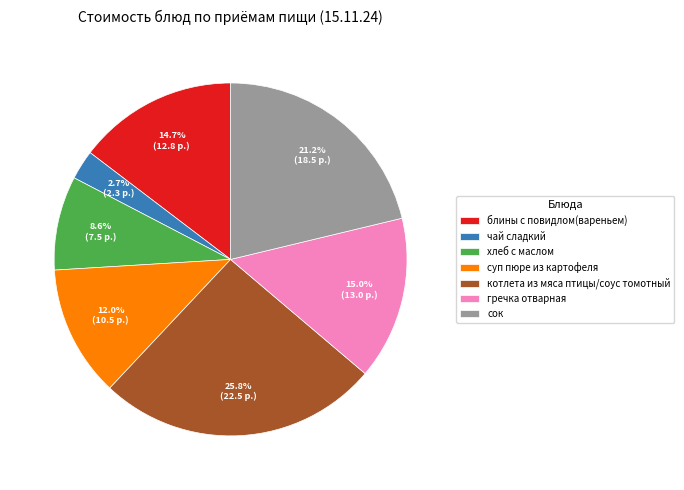

How many segments does this pie chart have?

7